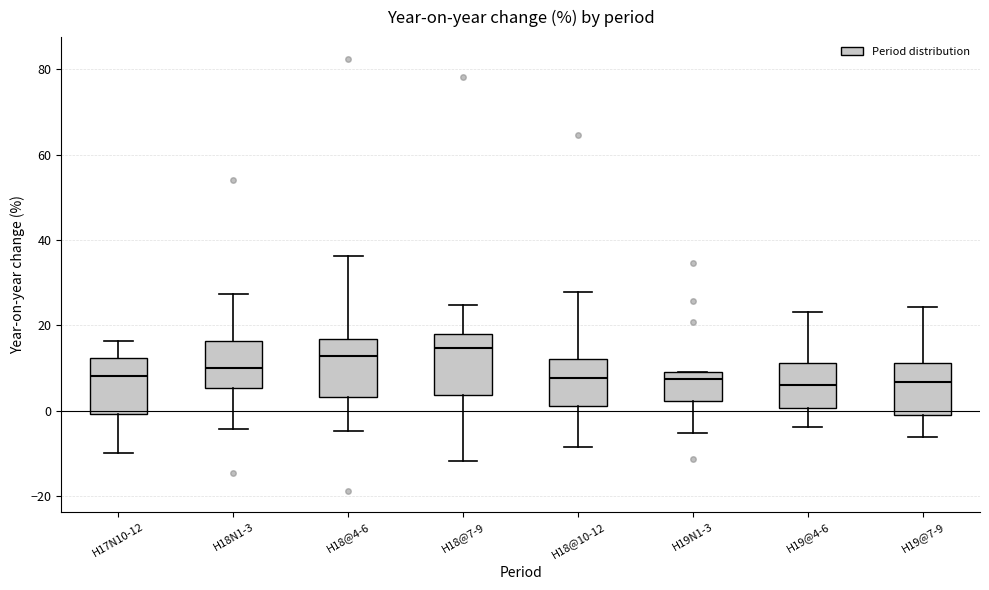

Where does the upper whisker of the box for H18@10-12 end on the y-axis? The values are not printed on the chart, so give them approximately, as read against the axis.

28